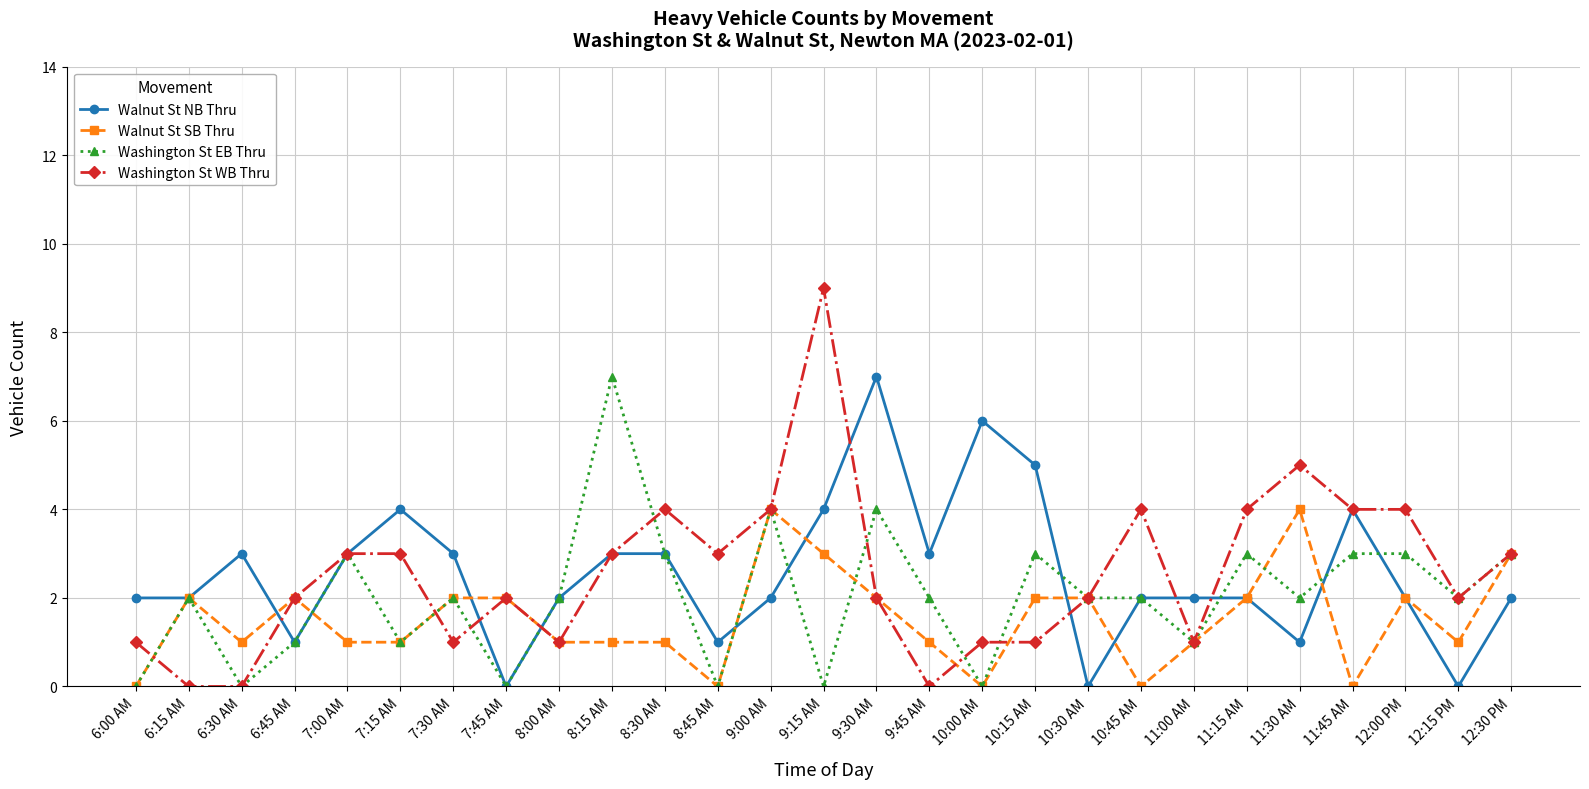

What is the greatest value displayed?

9